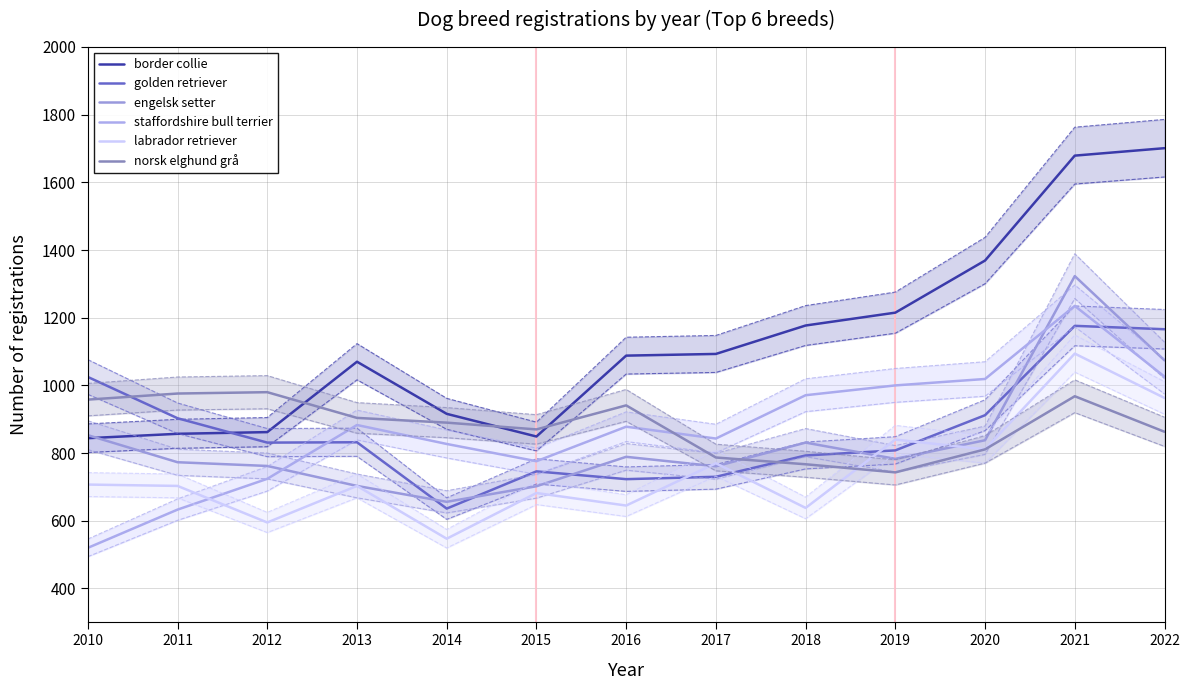

What is the lowest value of the golden retriever series?

636